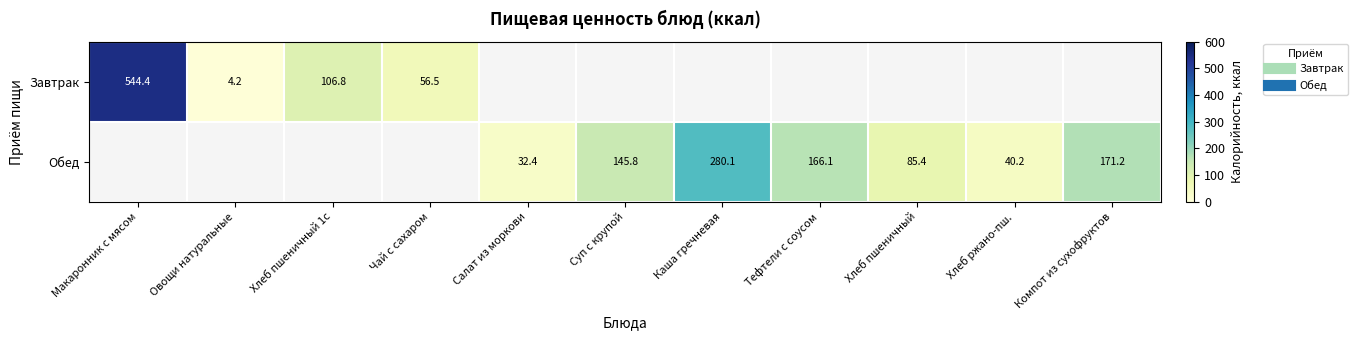

Which series changed the most between Каша гречневая and Хлеб ржано-пш.?

Обед